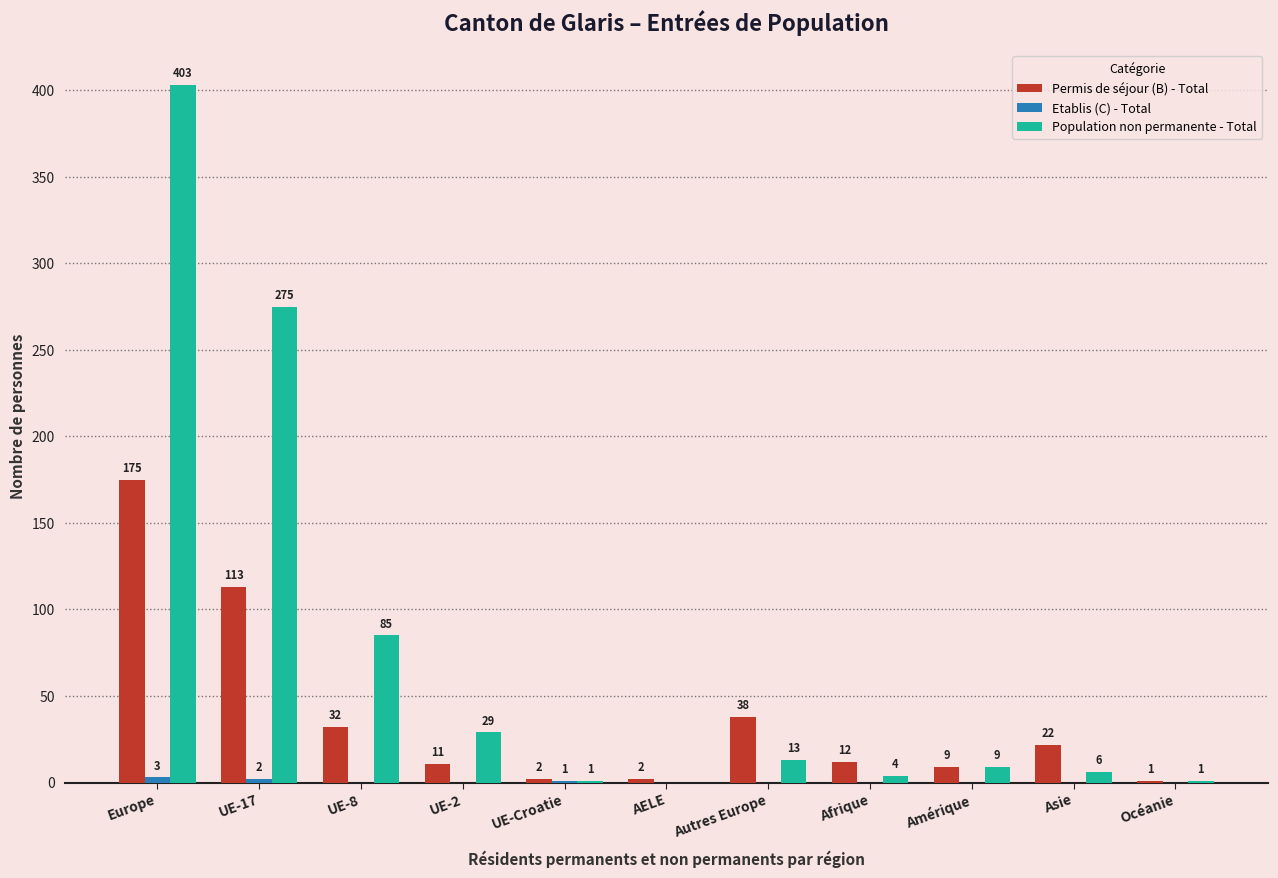

How many groups of bars are there?

11